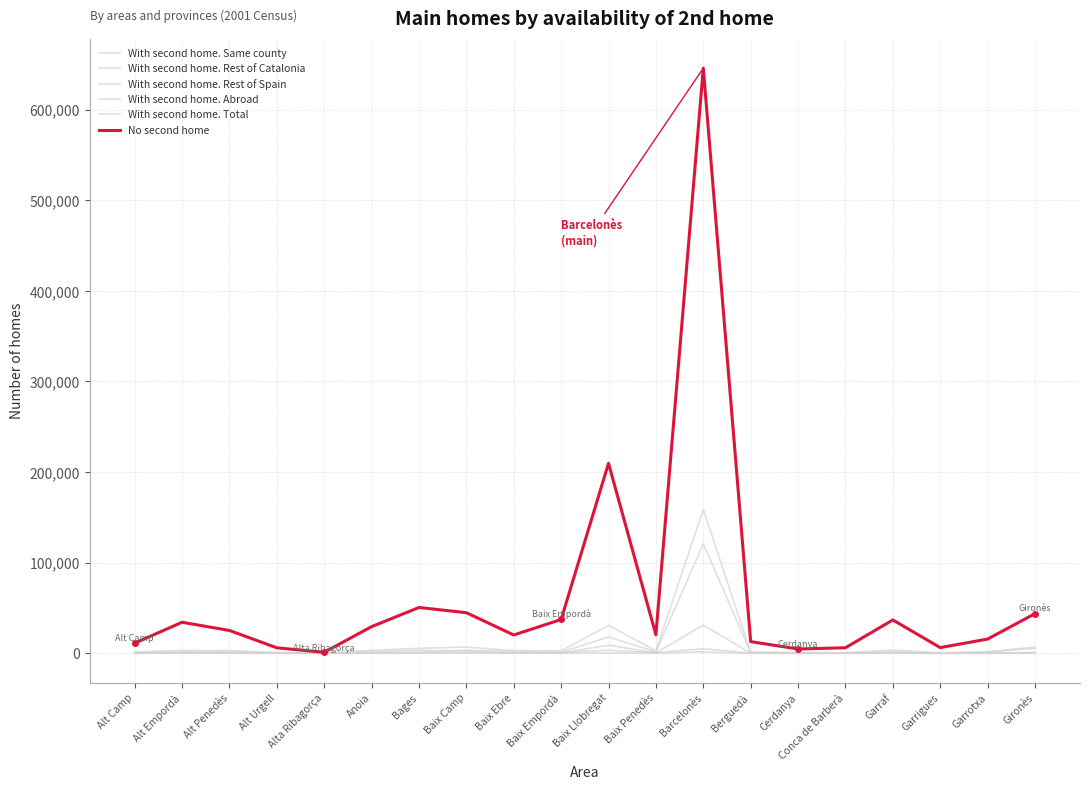

Does the chart display data point markers on the line(s)?

No